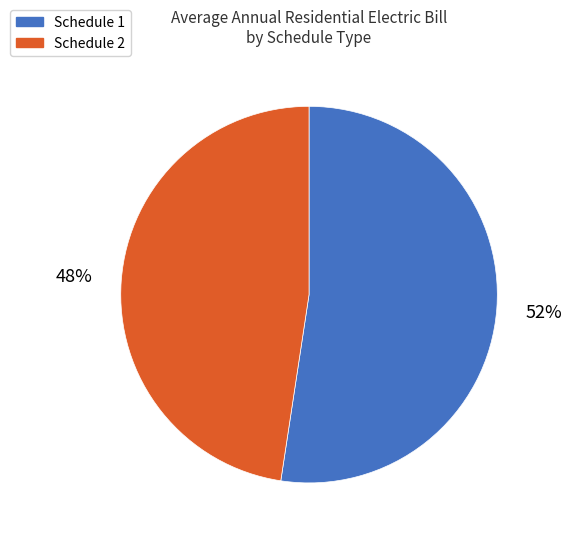

What is the smallest slice in the pie chart?

Schedule 2